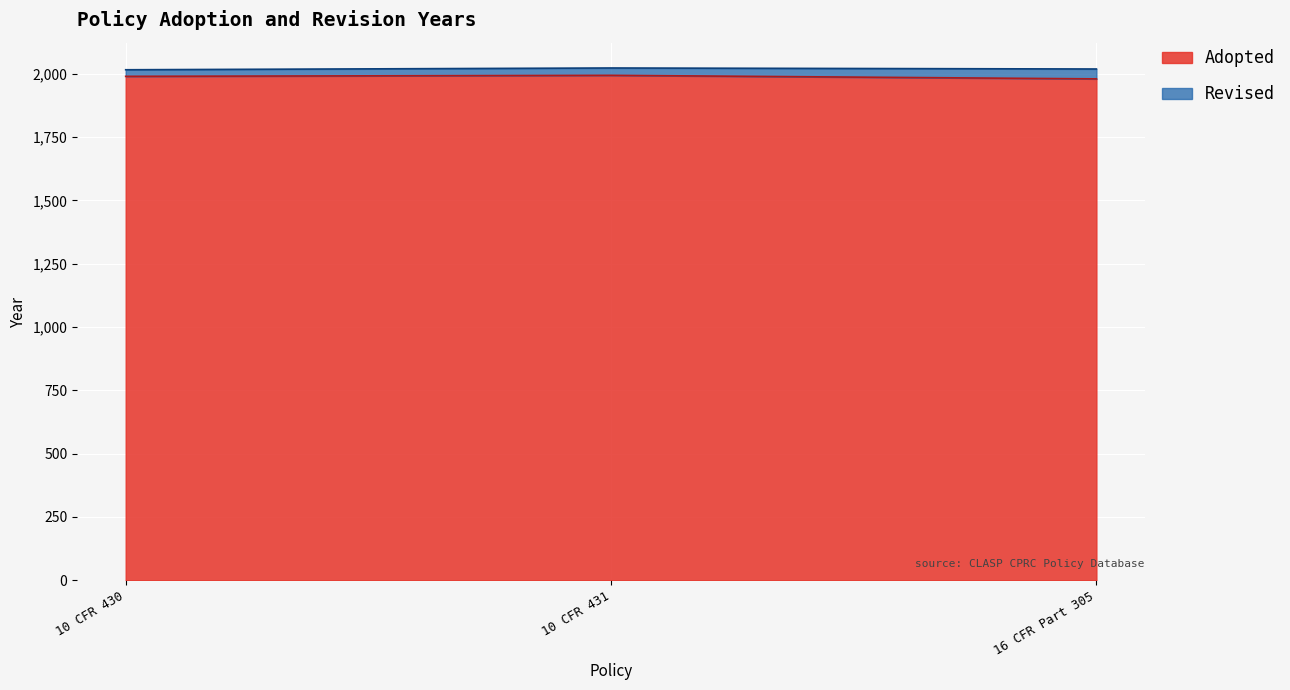

Reading right to left, what are all the values shown in this chart?

2019	2023	2016